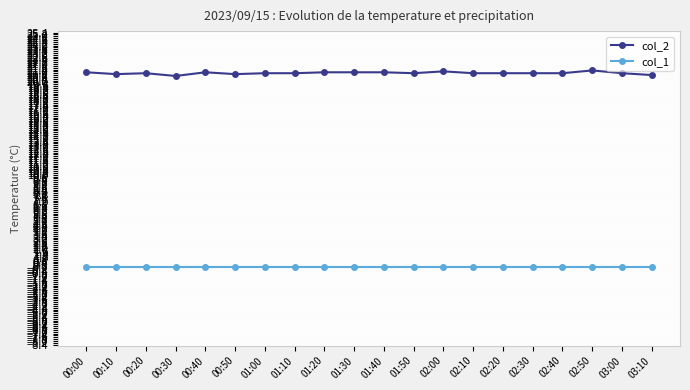

At 00:10, list the series in order from smallest to largest.

col_1, col_2